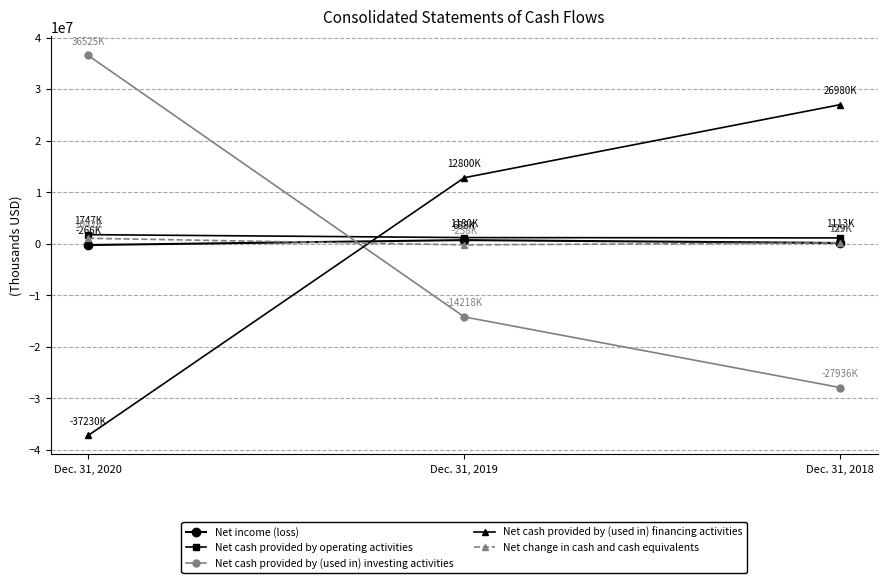

What are all the series names shown in the legend?

Net income (loss), Net cash provided by operating activities, Net cash provided by (used in) investing activities, Net cash provided by (used in) financing activities, Net change in cash and cash equivalents